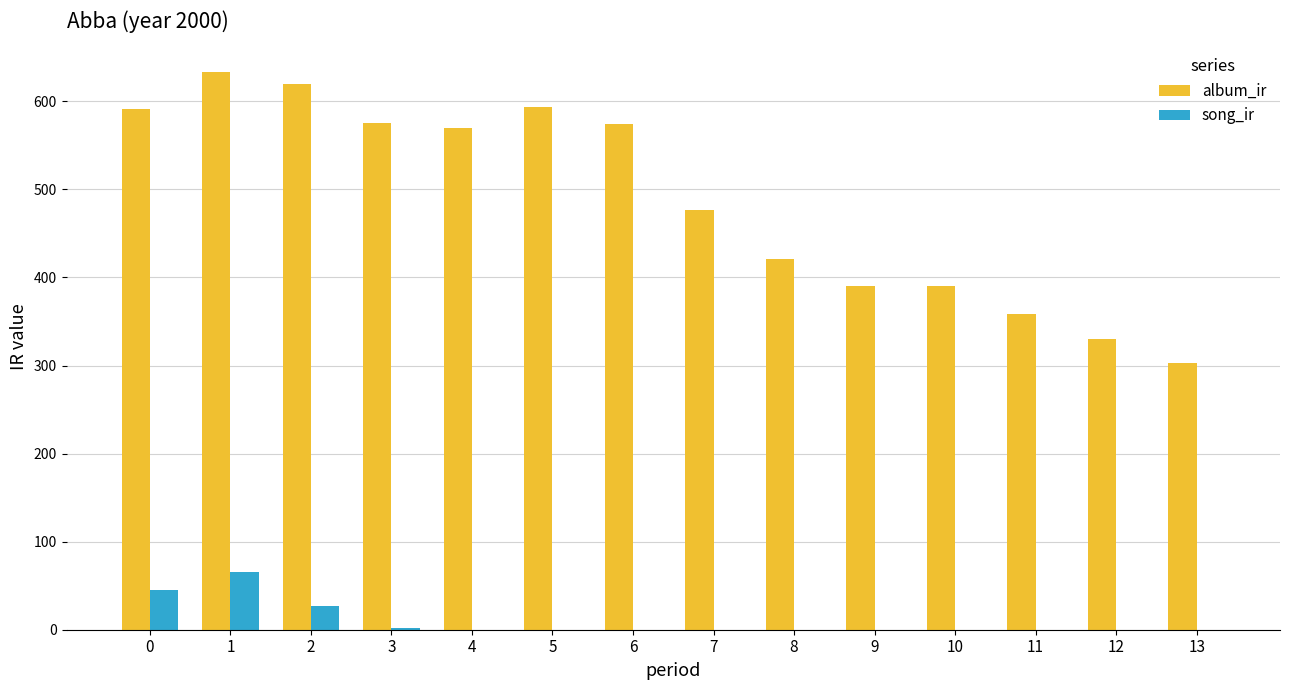

What are all the series names shown in the legend?

album_ir, song_ir